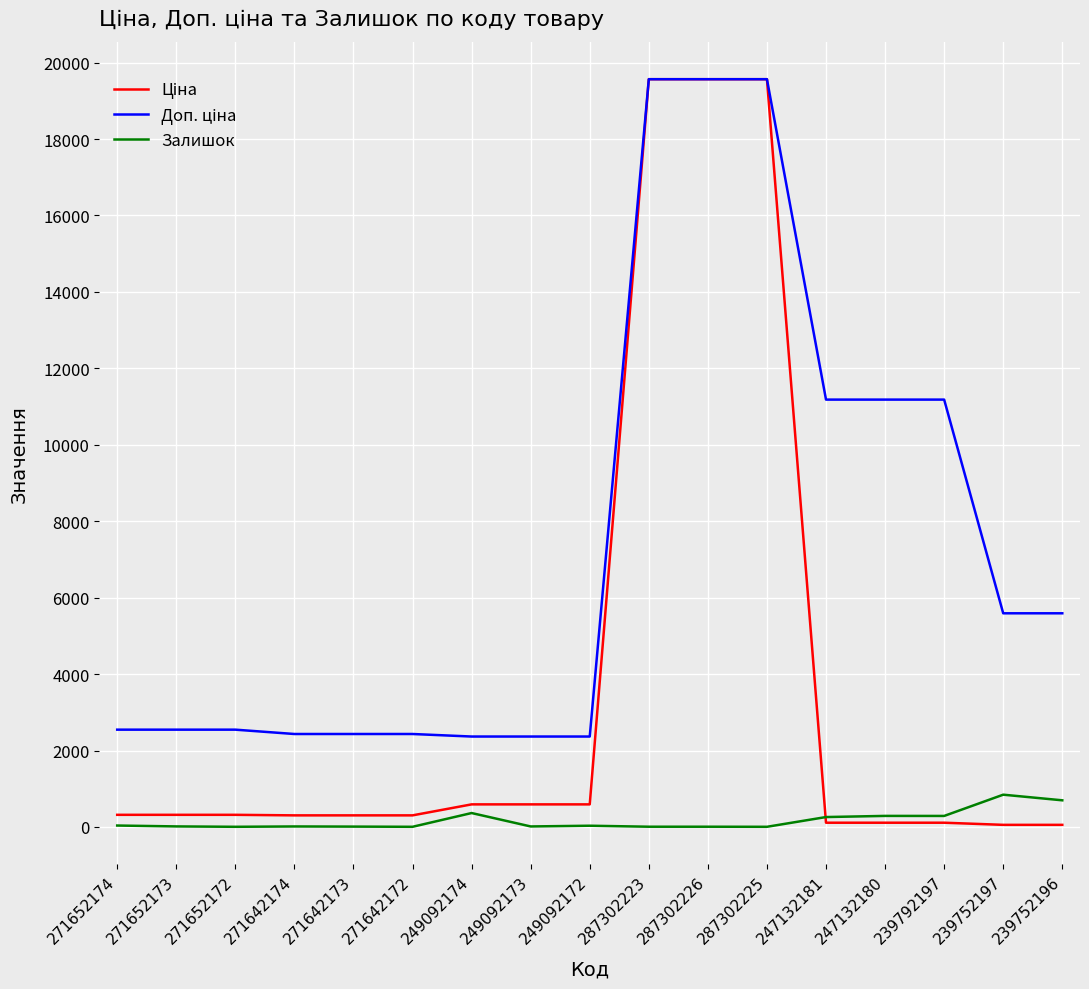

What is the greatest value displayed?

19564.9